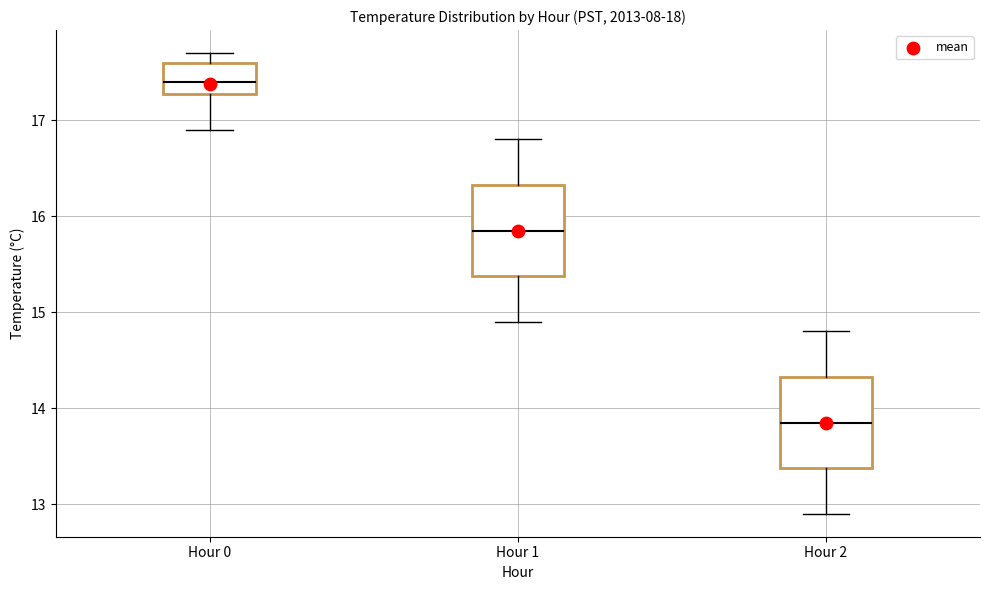

Which box has the highest median line?

Hour 0